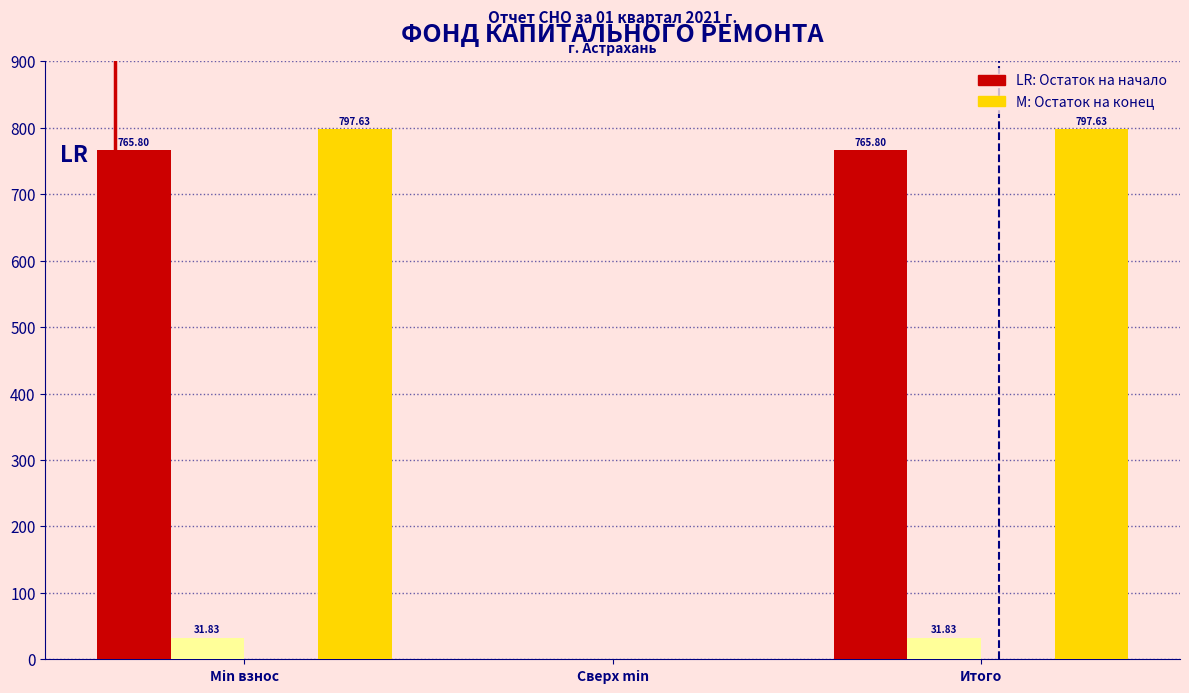

What is the total value across all series at Min взнос?

1595.3